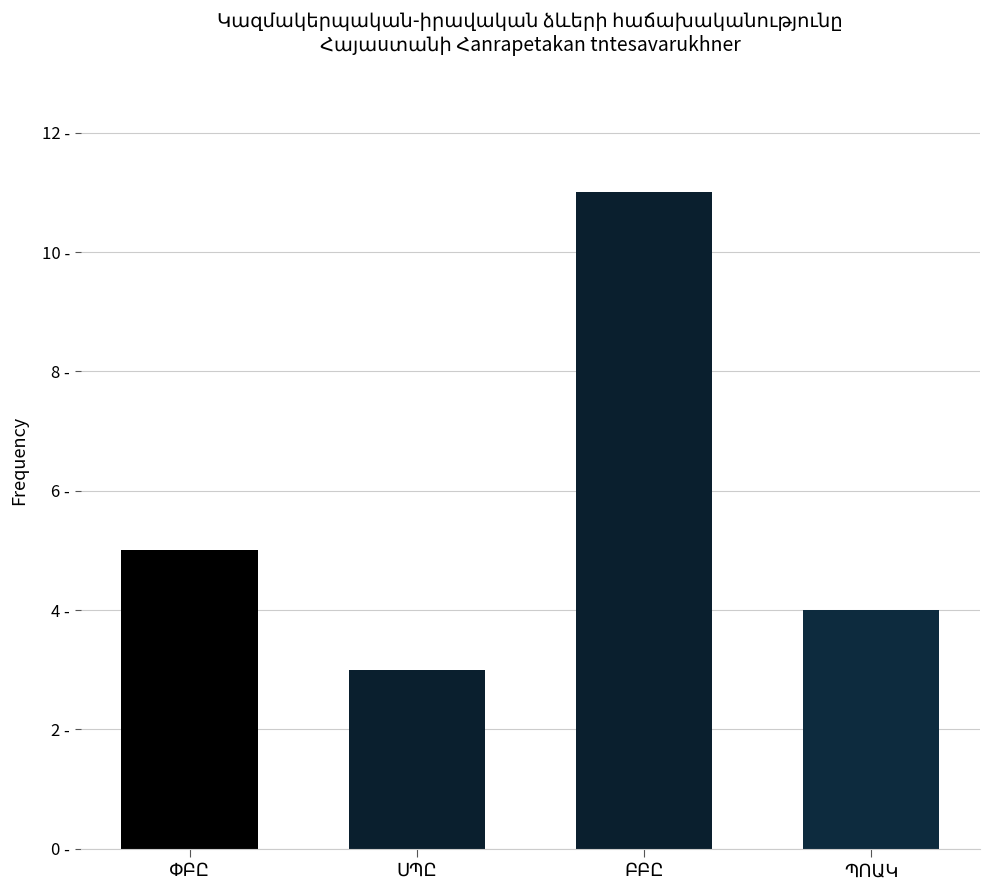

Are the bars horizontal?

No